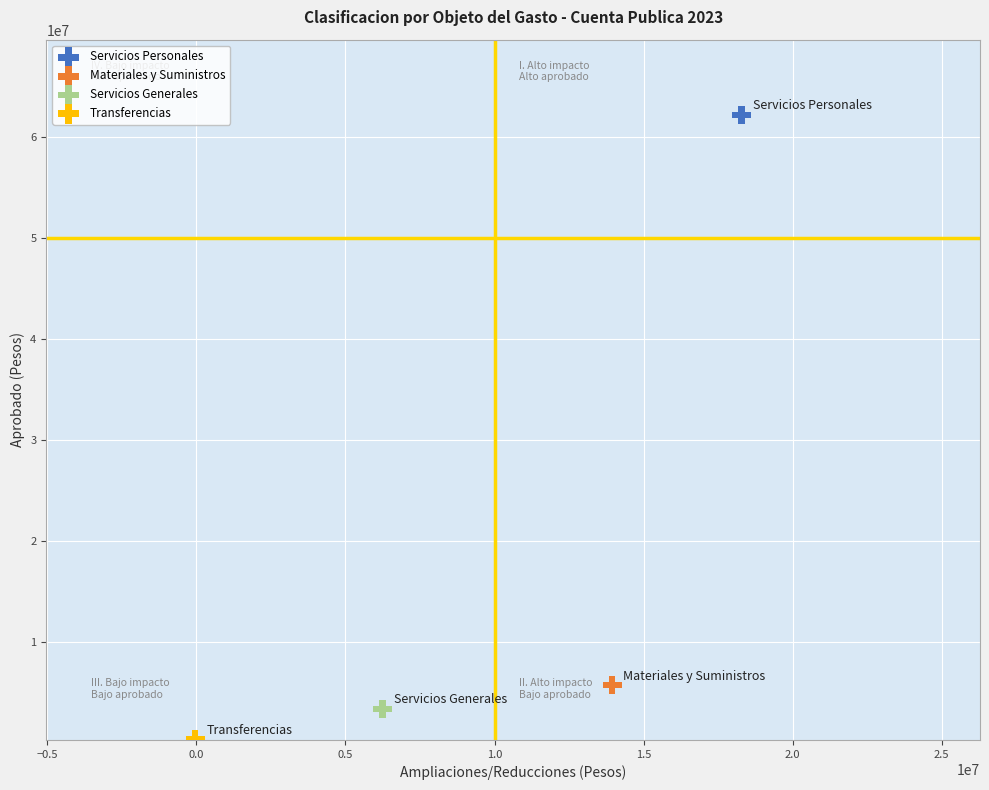

Which series contains the highest Y value?

Servicios Personales